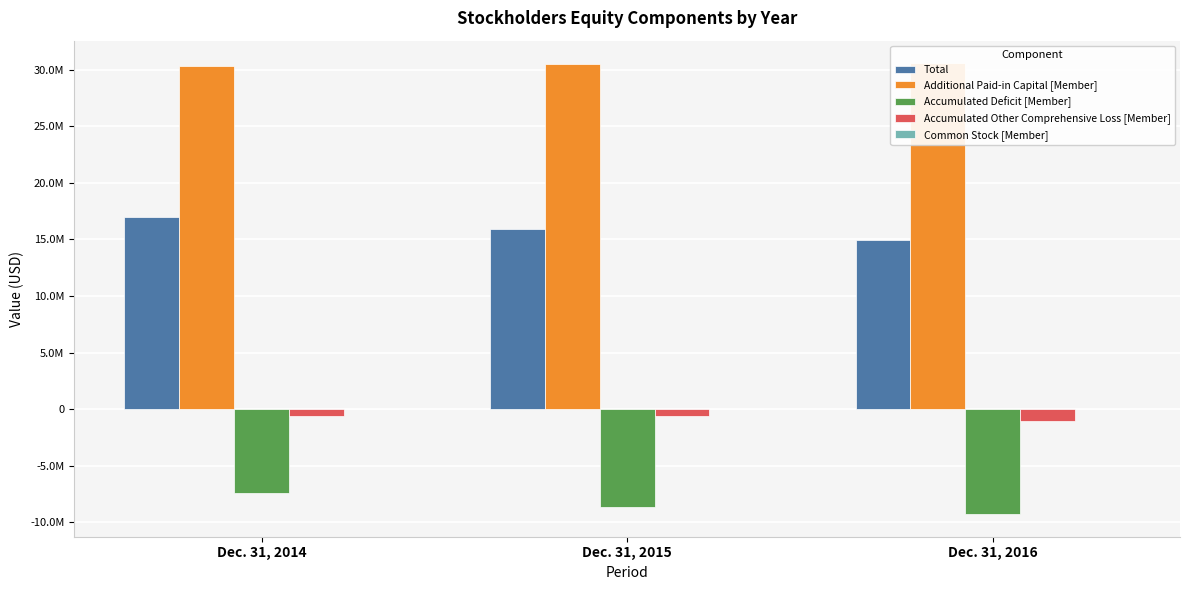

Does the chart contain any negative values?

Yes